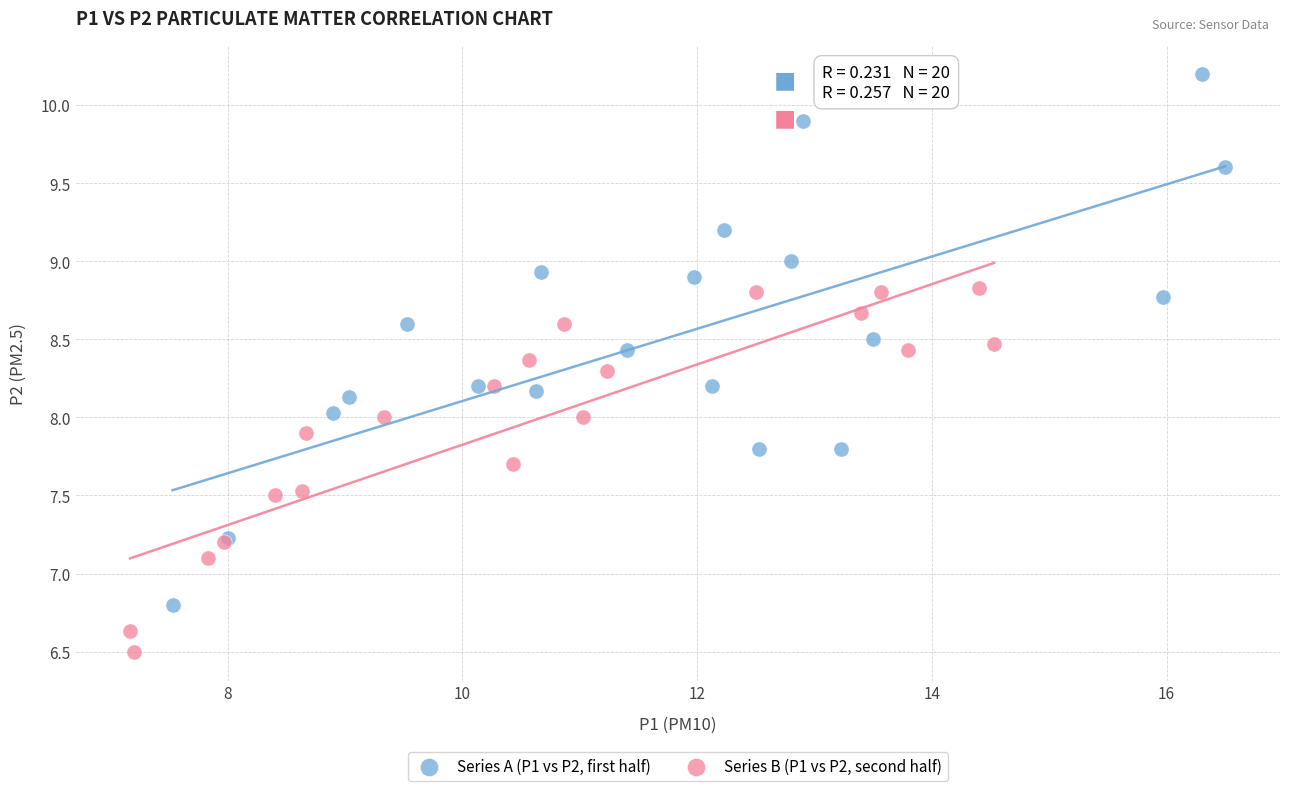

Which series contains the highest Y value?

Series A (P1 vs P2, first half)